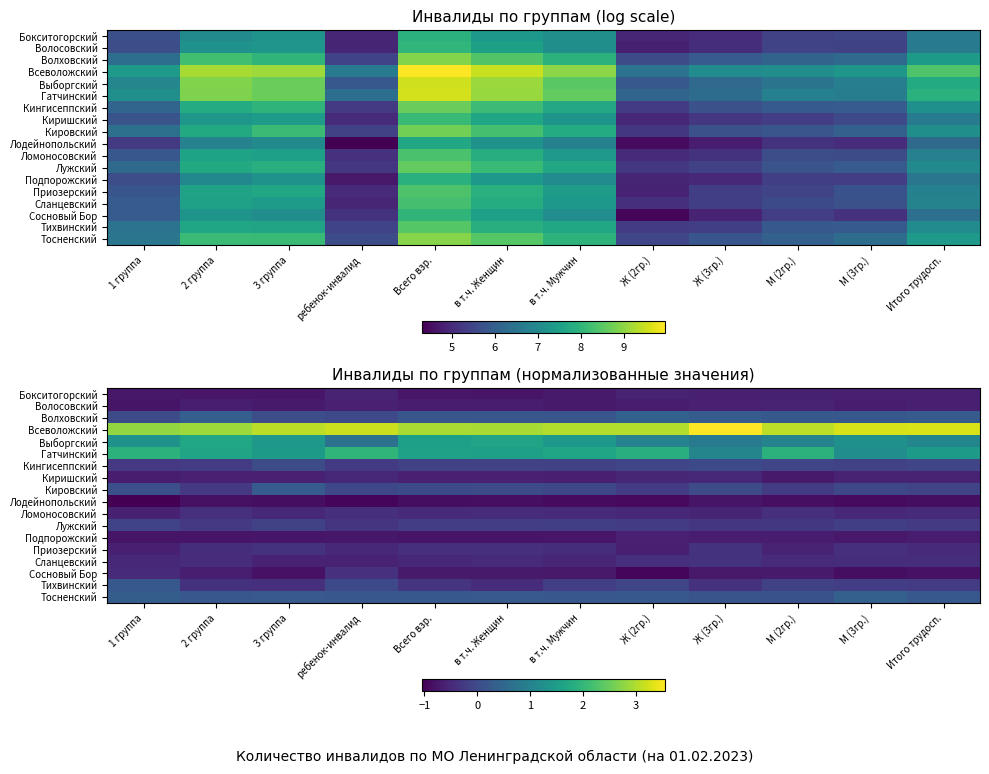

What is the minimum value shown in the chart?

-1.0